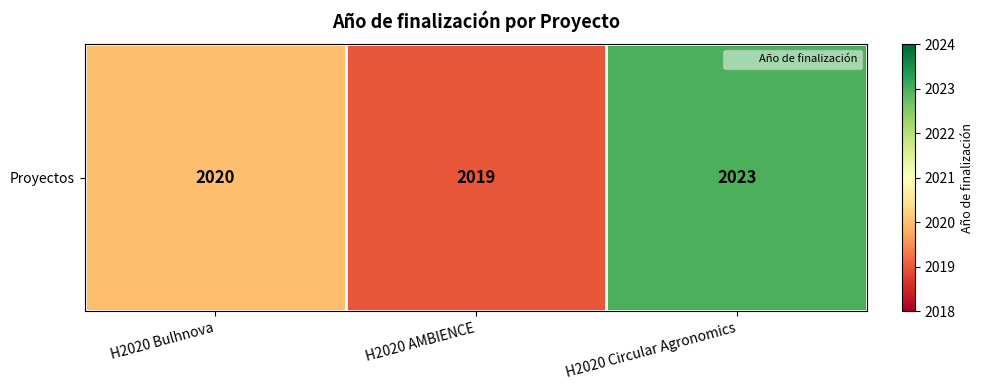

Approximately how many times larger is the value at H2020 AMBIENCE compared to H2020 Bulhnova?

1.0